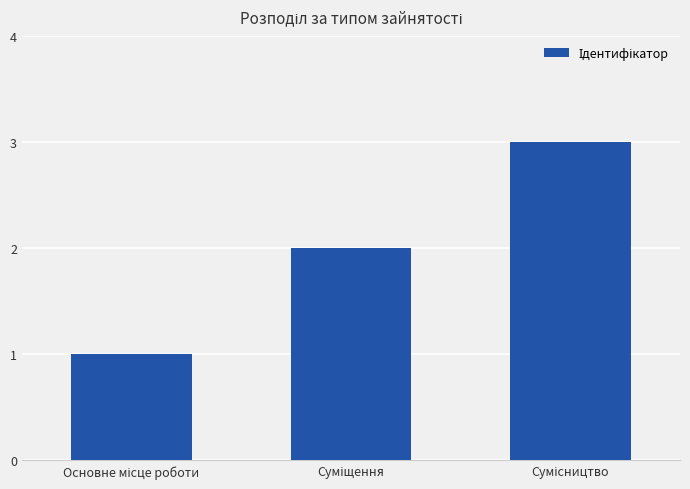

Reading left to right, list all the values displayed in this chart.

1	2	3